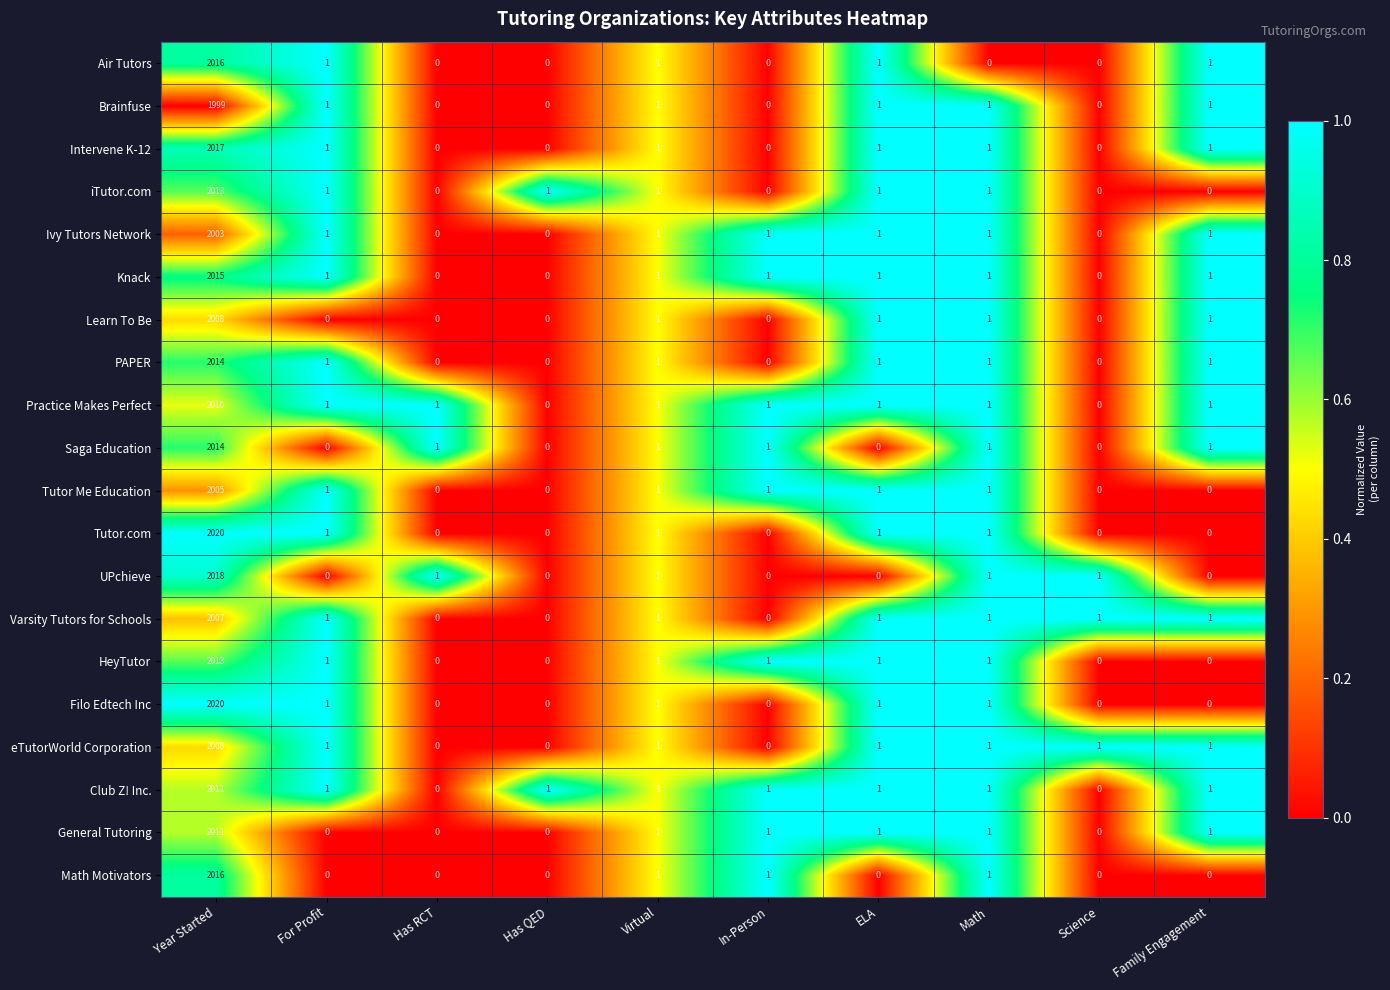

What is the total value across all series at In-Person?

9